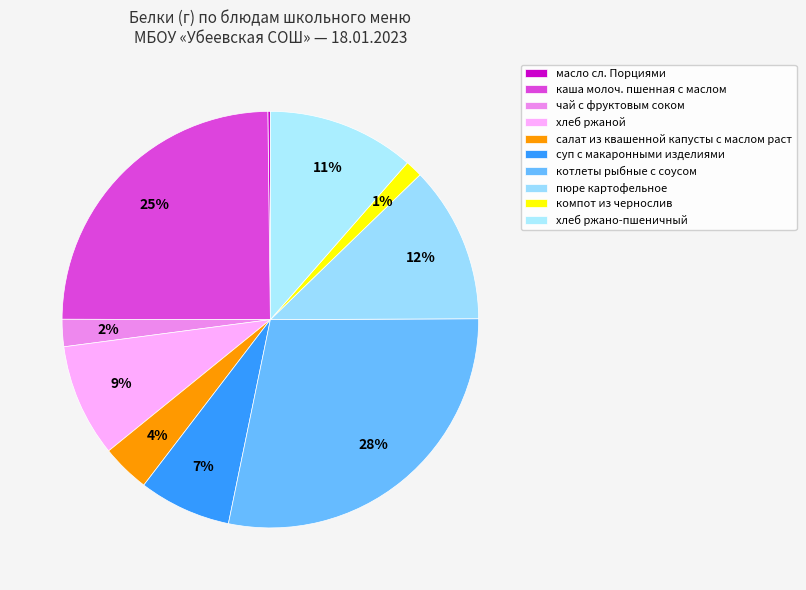

To the nearest percent, what portion does пюре картофельное represent?

12%